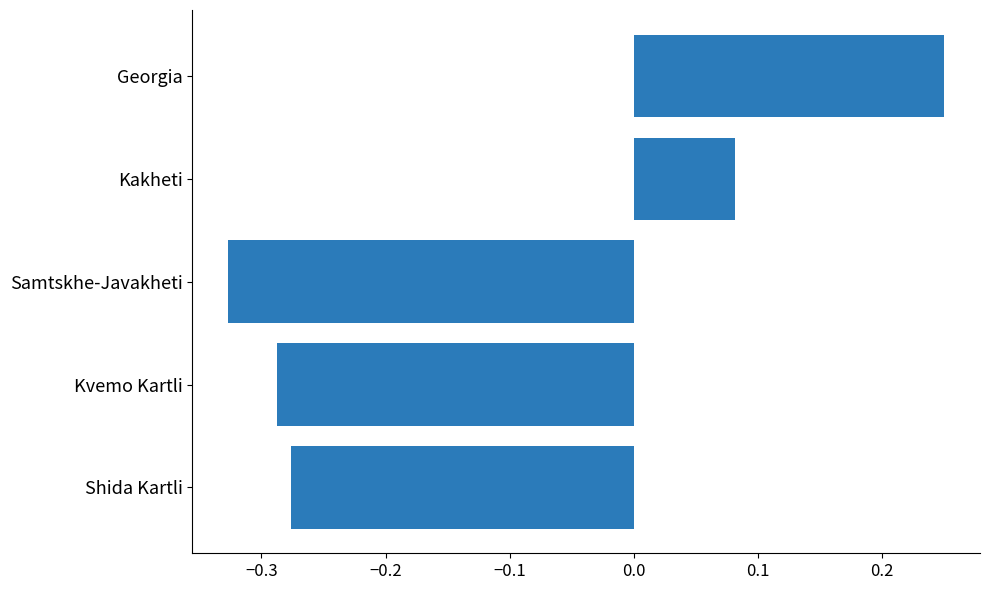

What is the difference between the maximum and minimum values?

0.6